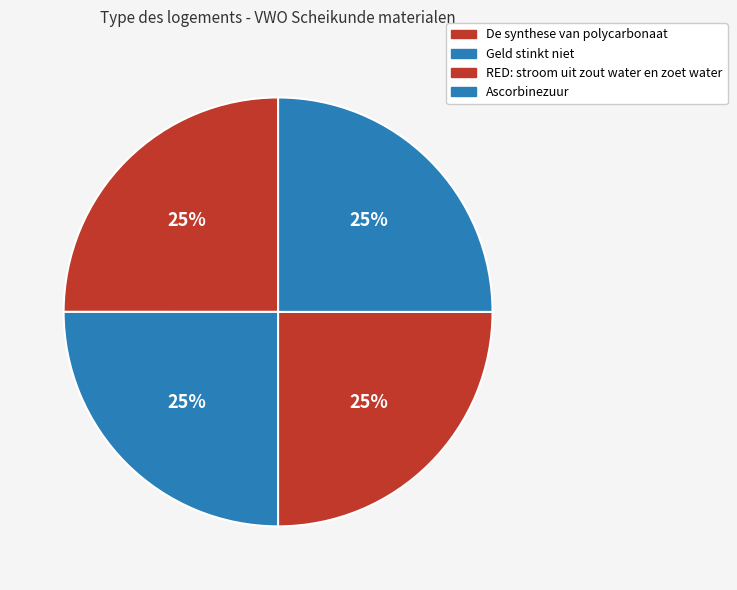

How many segments does this pie chart have?

4